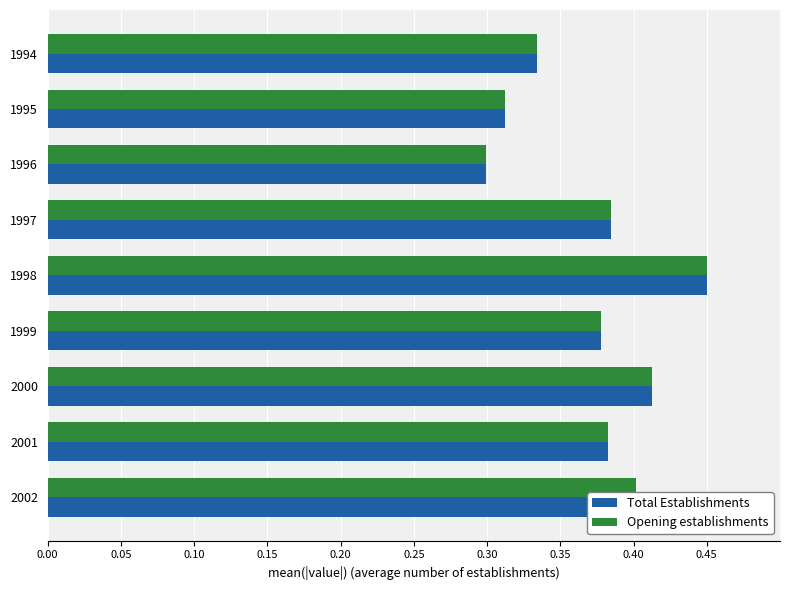

The value of Total Establishments at 1999 is 0.4. True or false?

True